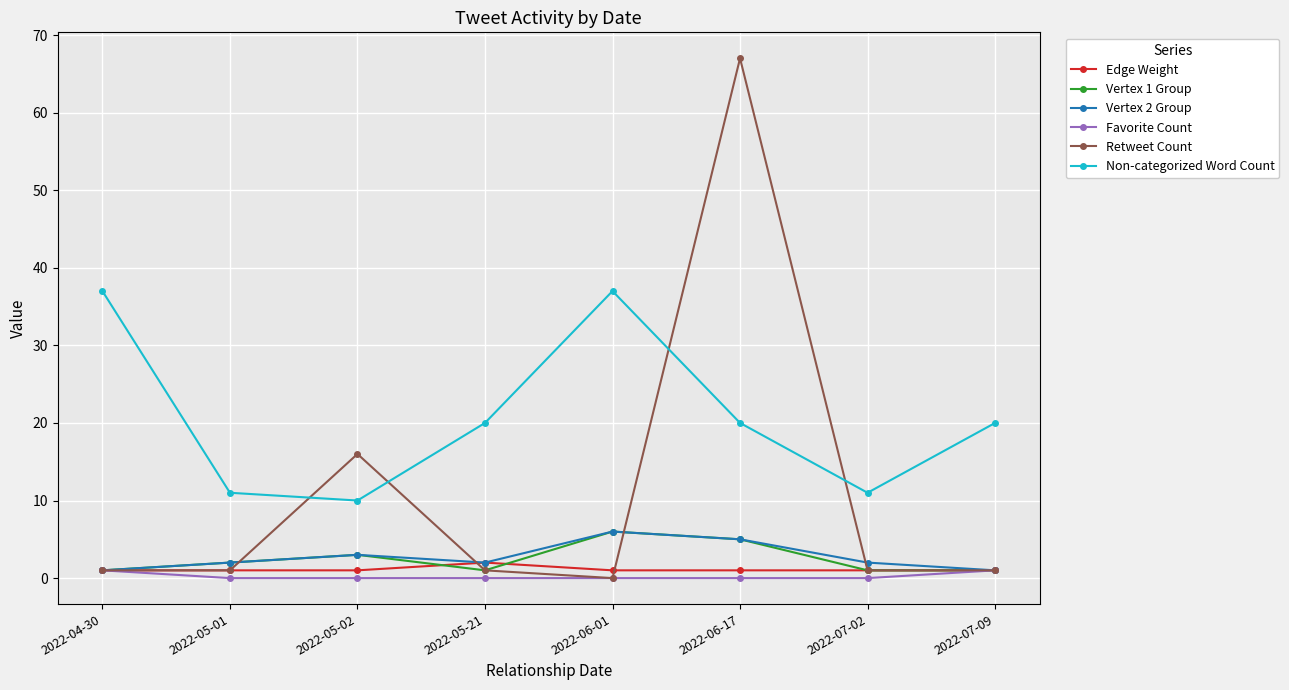

What is the sum of all Favorite Count values?

2